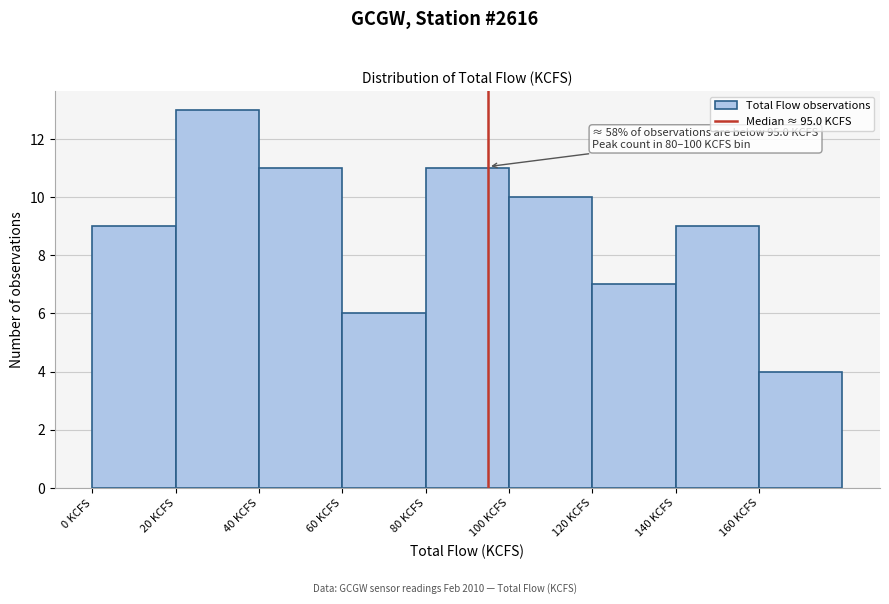

Which range on the x-axis has the tallest bar?

20 to 40